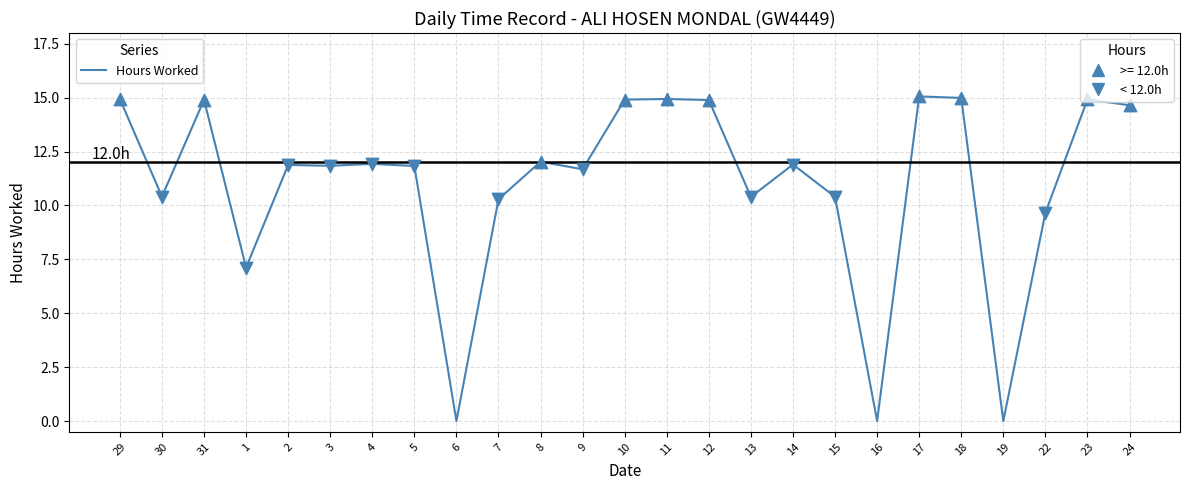

Between 12 and 24, which is larger?

12